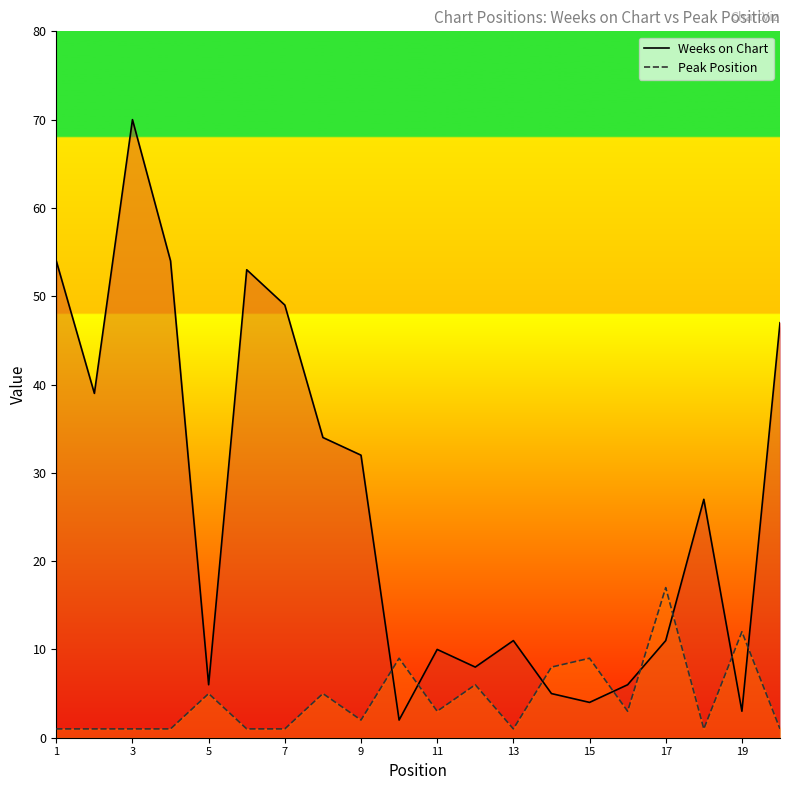

How many lines are shown in the chart?

2